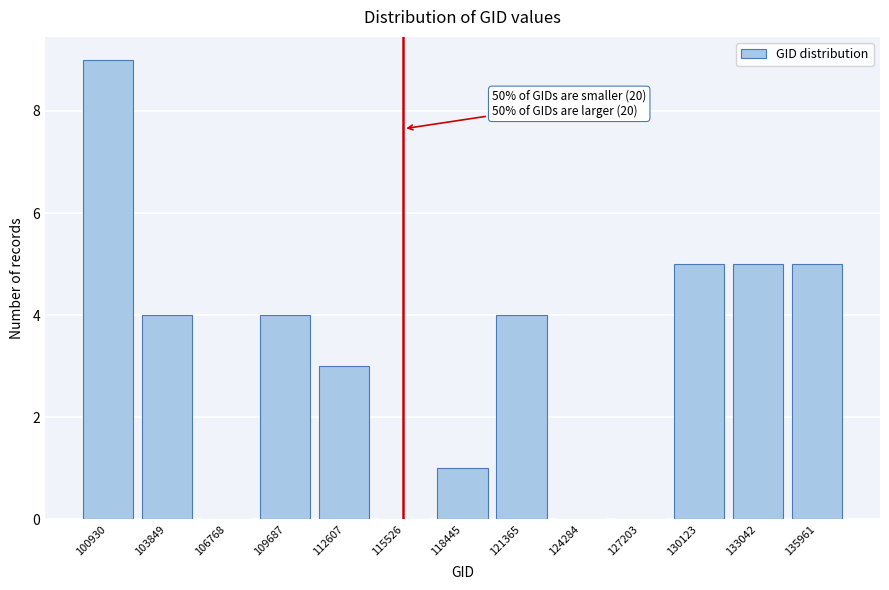

Reading right to left, transcribe all the data shown in this chart.

135961=5	133042=5	130123=5	127203=0	124284=0	121365=4	118445=1	115526=0	112607=3	109687=4	106768=0	103849=4	100930=9